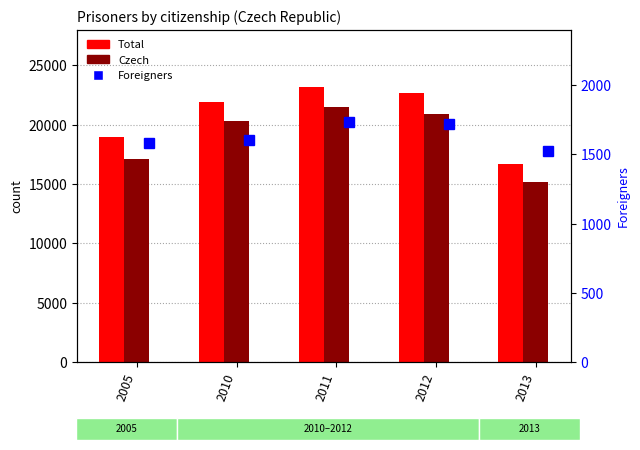

The Czech series shows 29872 at 2010. True or false?

False